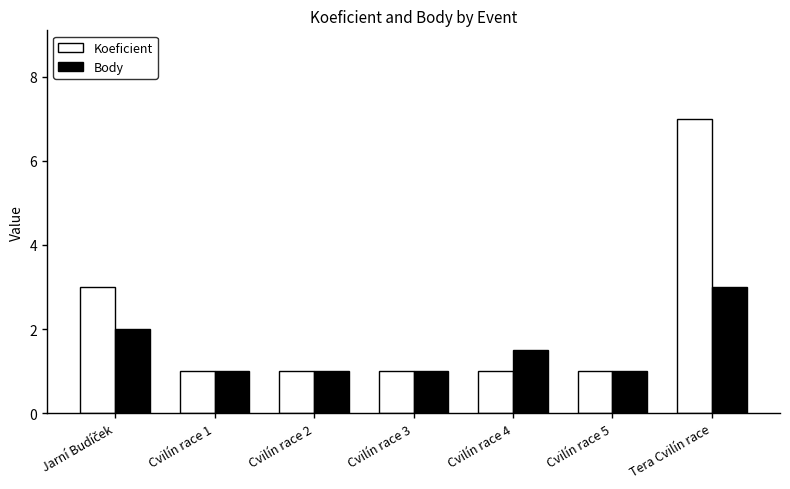

At Cvilín race 4, list the series in order from smallest to largest.

Koeficient, Body